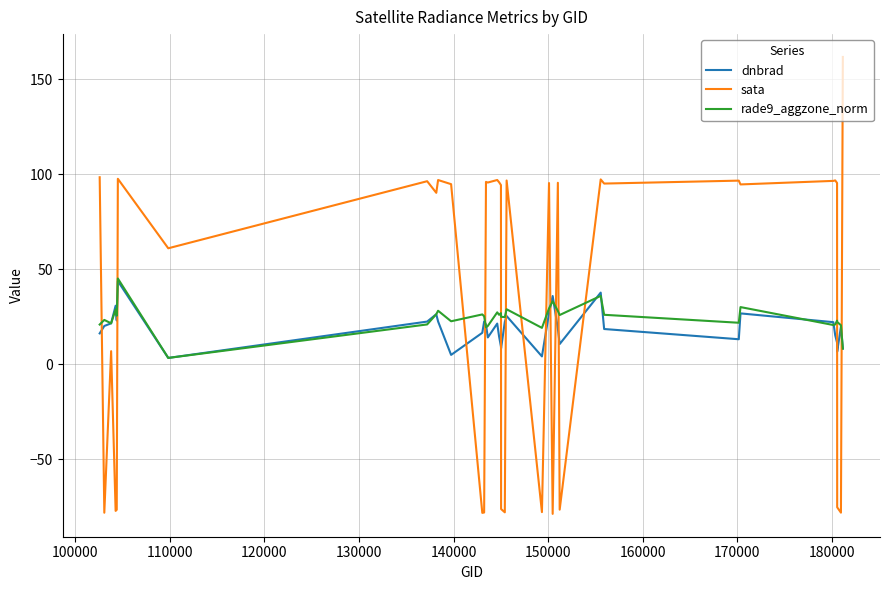

True or false: sata and dnbrad intersect in this chart.

True